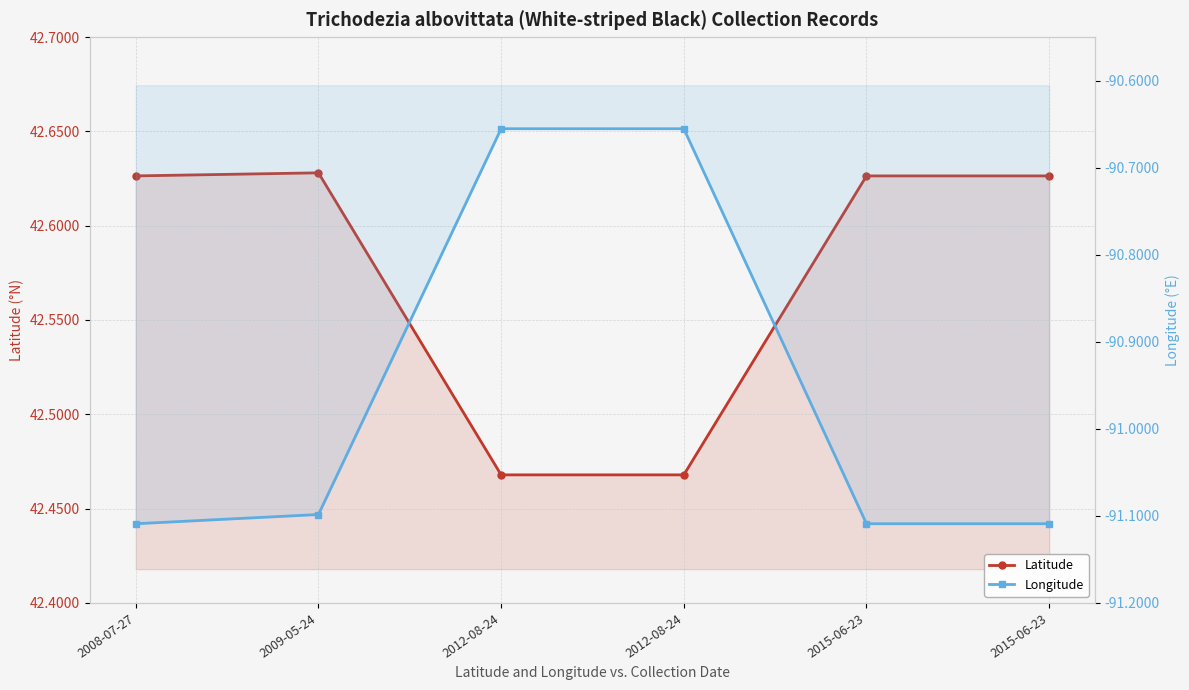

What is the maximum value shown in the chart?

42.6